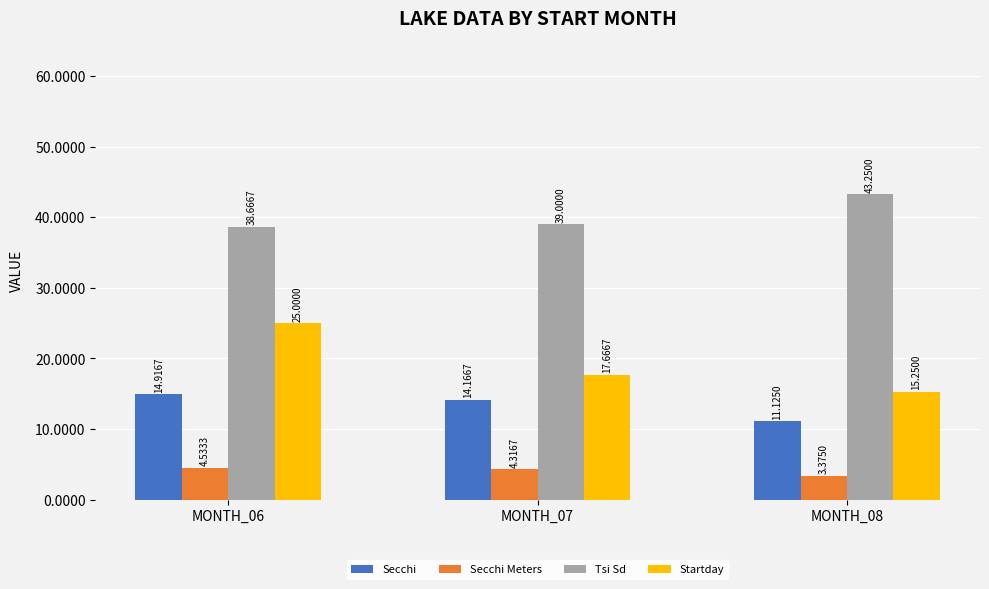

How many data points in Secchi are less than 14?

1